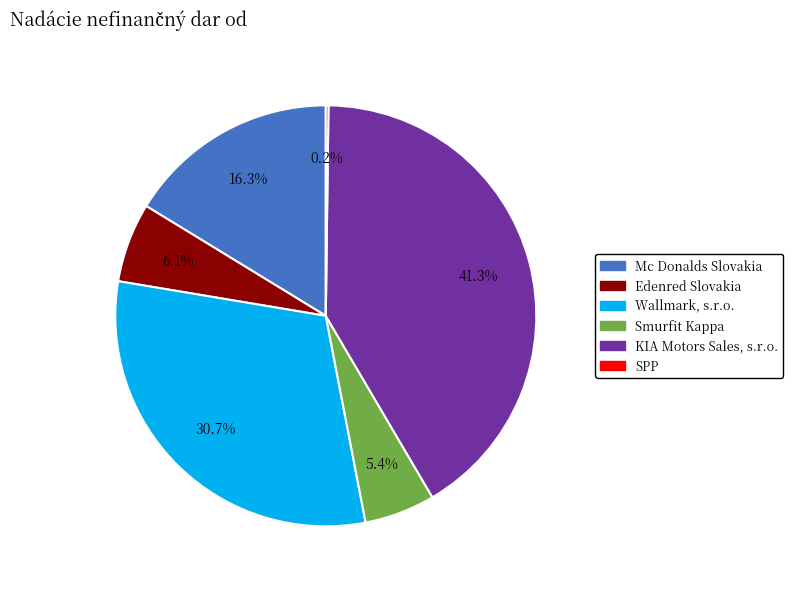

Does Smurfit Kappa represent more than half of the total?

No